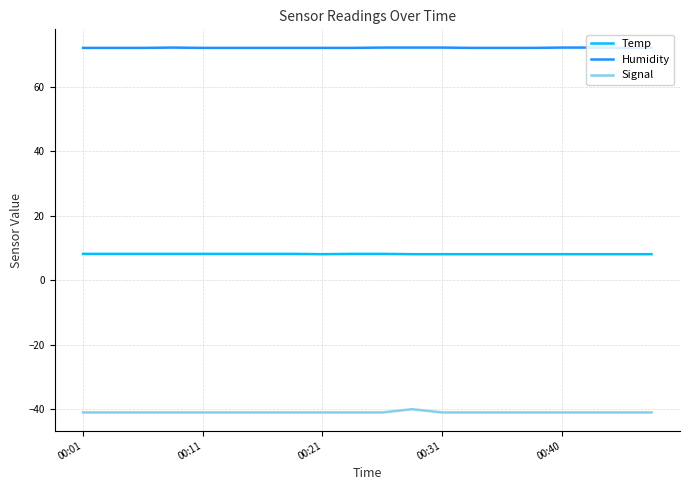

Which series has the largest total across all categories?

Humidity